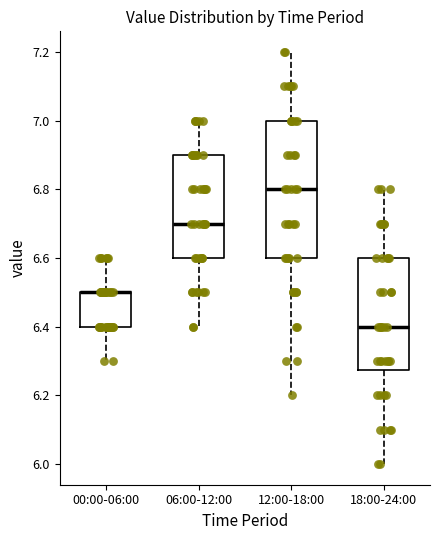

Reading left to right, transcribe this box plot: for each box, give where its median line is, the range the box spans, and where its two whiskers end, as read against the y-axis. The values are not printed on the chart, so give them approximately, as read against the axis.

00:00-06:00: median 6.50 (drawn on the box's upper edge), box 6.40 to 6.50, whiskers 6.30 to 6.60
06:00-12:00: median 6.70, box 6.60 to 6.90, whiskers 6.40 to 7.00
12:00-18:00: median 6.80, box 6.60 to 7.00, whiskers 6.20 to 7.20
18:00-24:00: median 6.40, box 6.28 to 6.60, whiskers 6.00 to 6.80